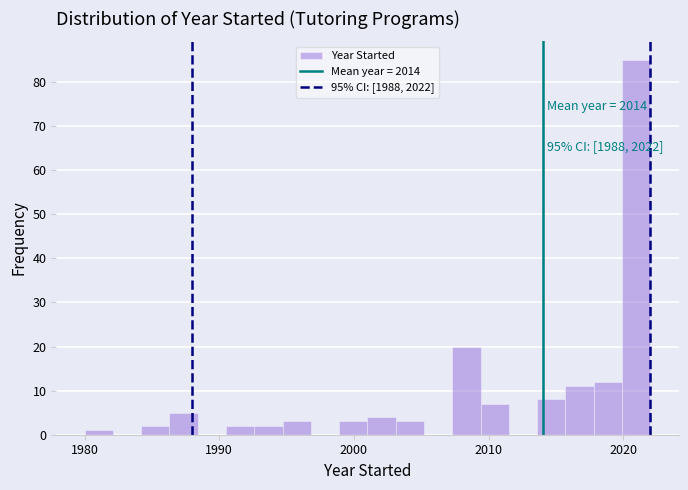

Read against the x-axis, roughly where is the centre of the tallest bar?

2021